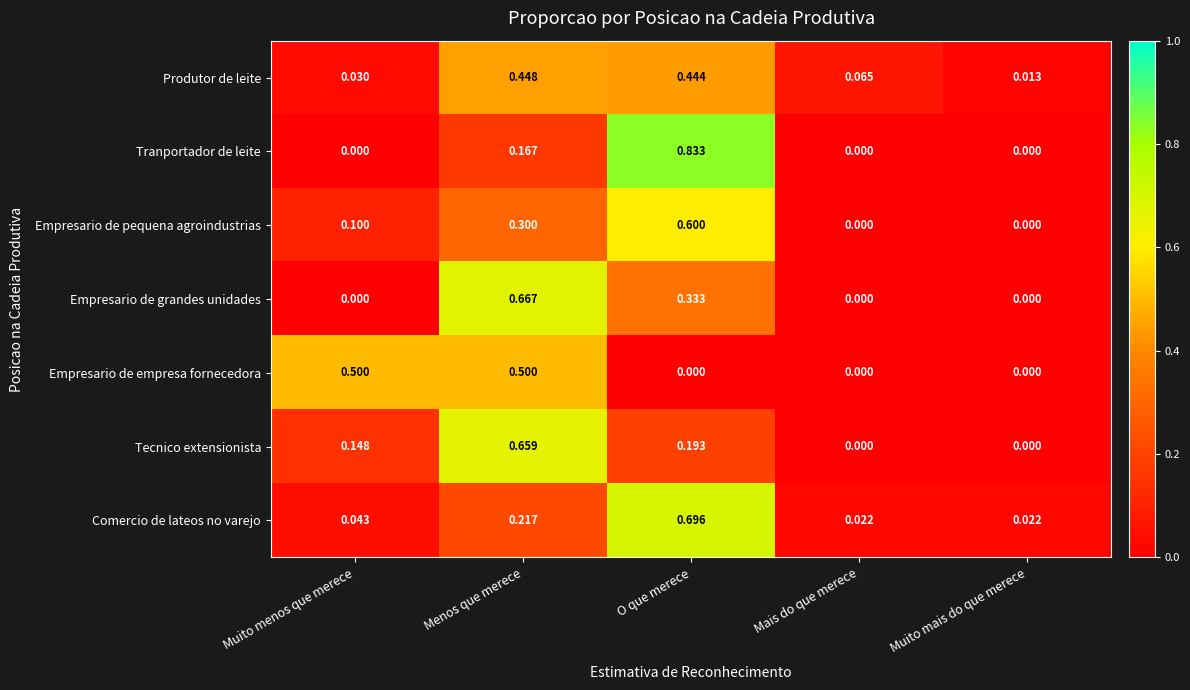

At which category is the sum across all series the highest?

O que merece